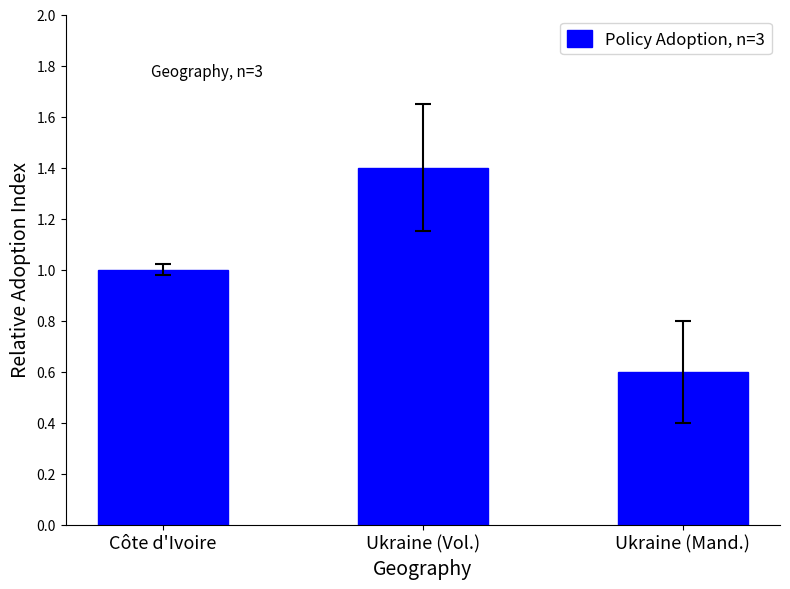

What is the label of the 2nd bar from the left?

Ukraine (Vol.)